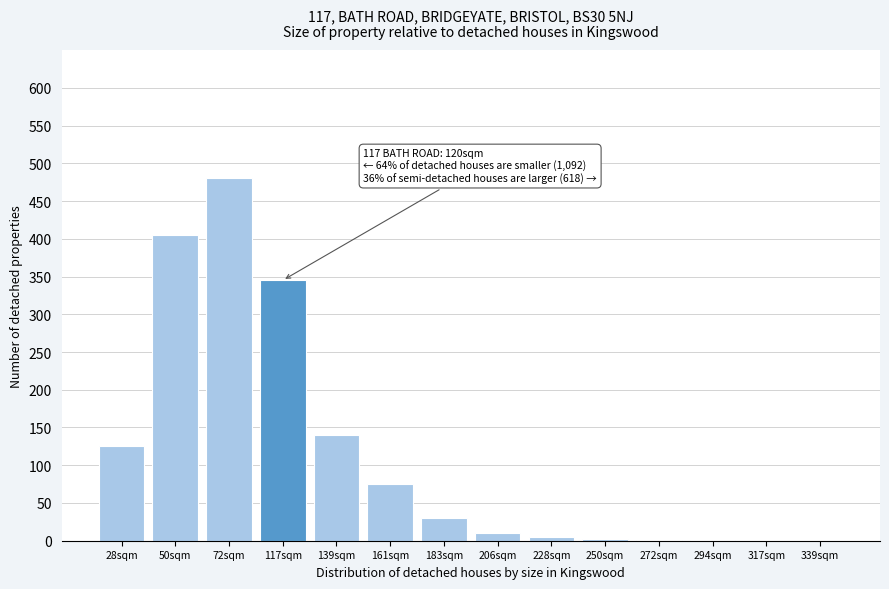

The chart shows a value of 5 at 228sqm. True or false?

True